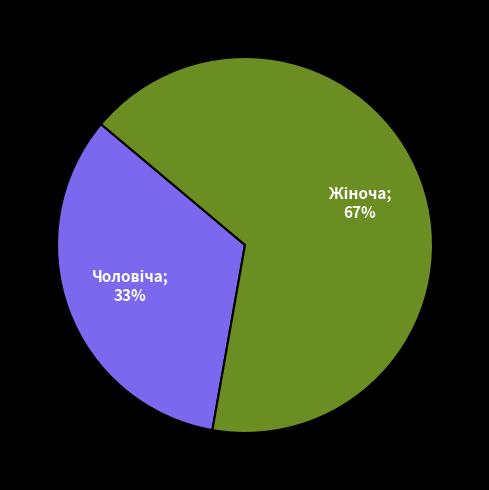

To the nearest percent, what is the average slice percentage?

50%